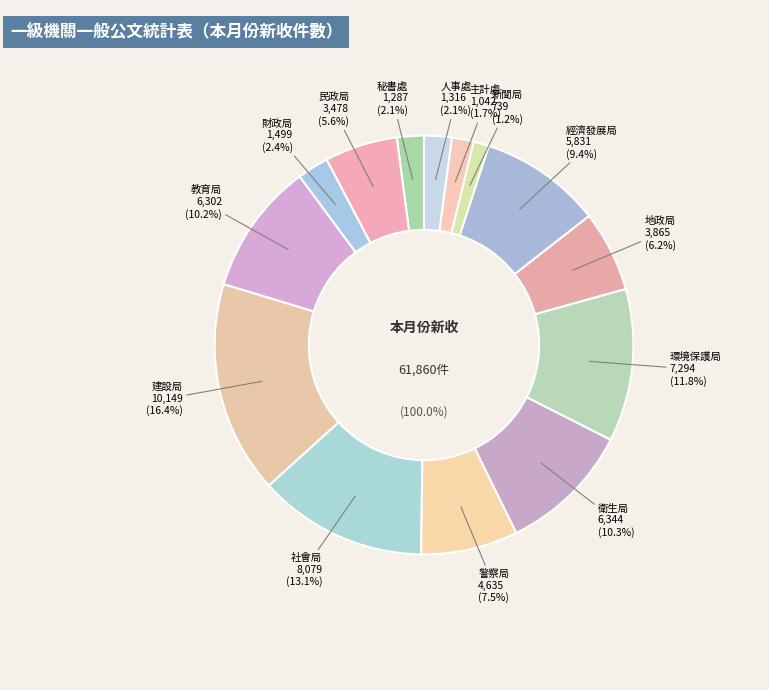

To the nearest percent, what is the difference between the largest and smallest slice percentages?

15%